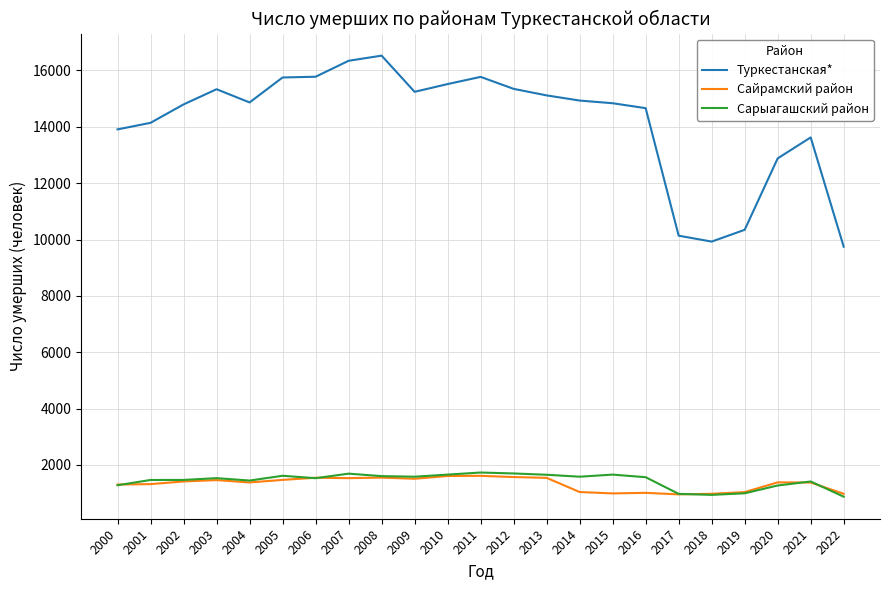

True or false: Сайрамский район and Туркестанская* cross at least once.

False